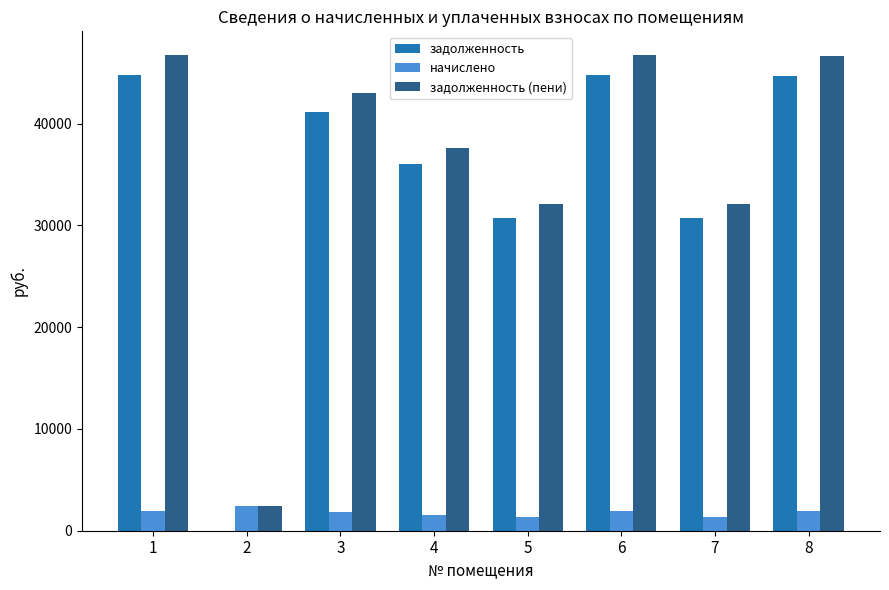

The задолженность series shows 71330.1 at 3. True or false?

False